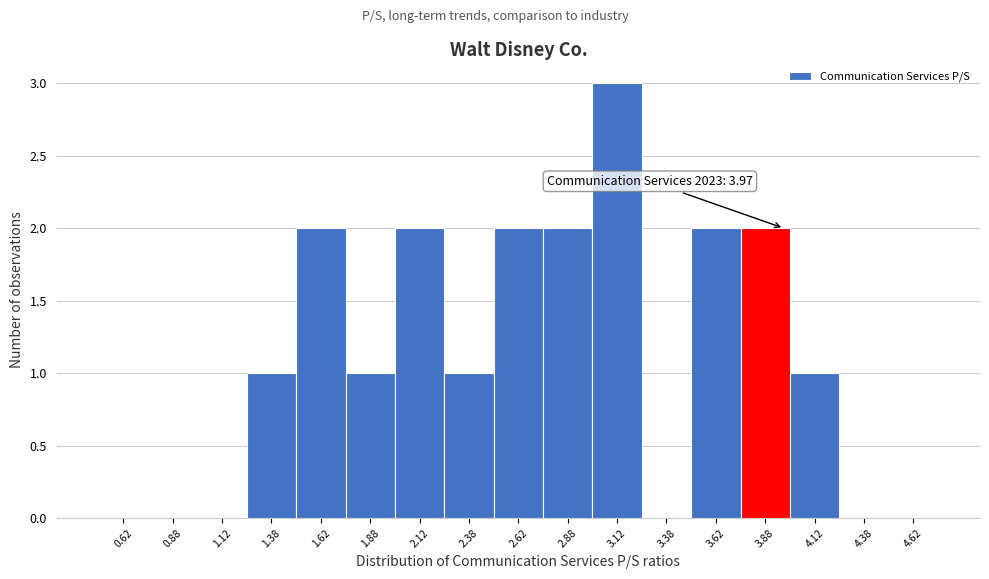

Over which range of the x-axis is the bar tallest?

3.00 to 3.25